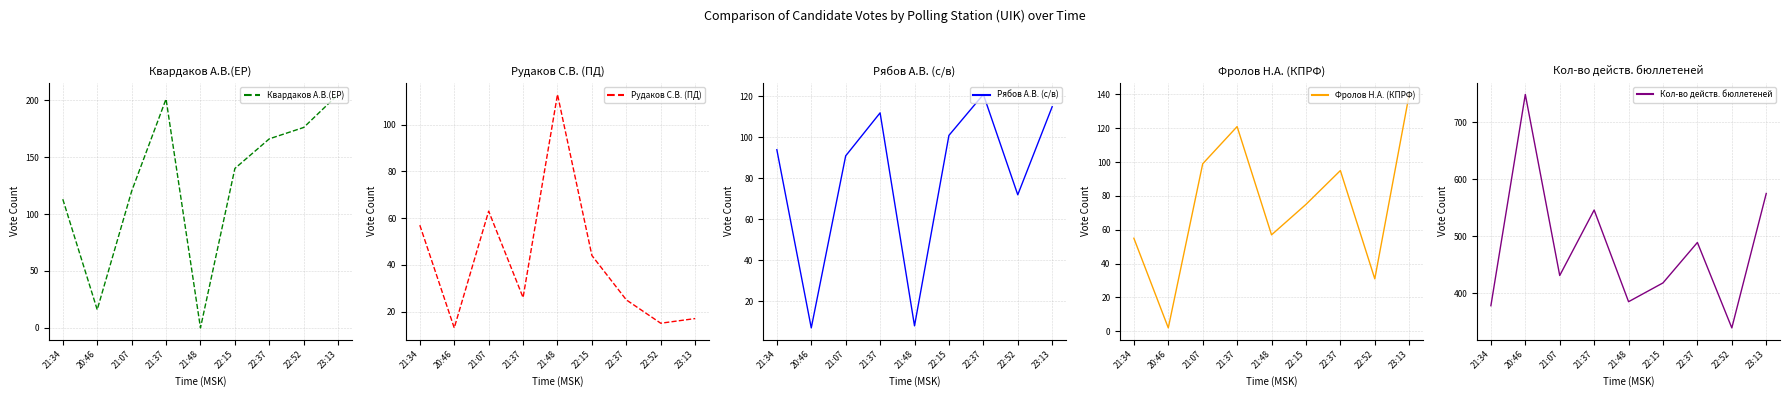

True or false: Рудаков С.В. (ПД) has more than 0 points higher than both neighbors.

True